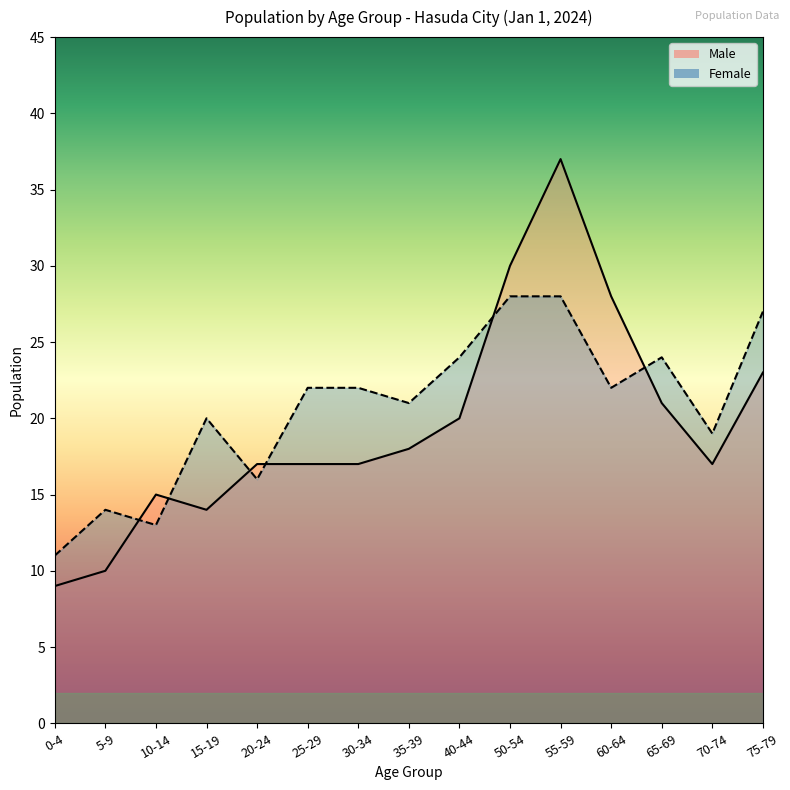

What value does the Male series have at 65-69, to the nearest 5?

20